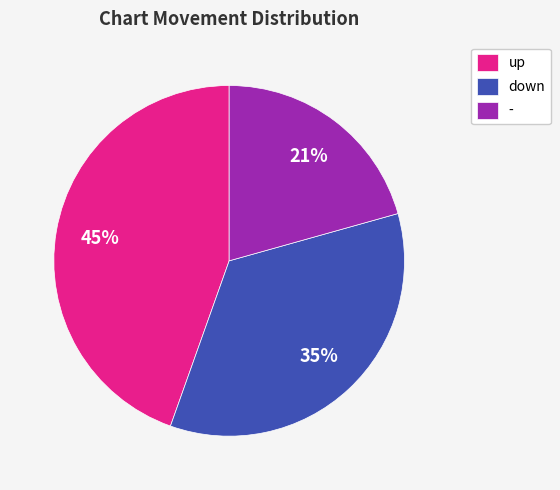

Which slice is the largest?

up